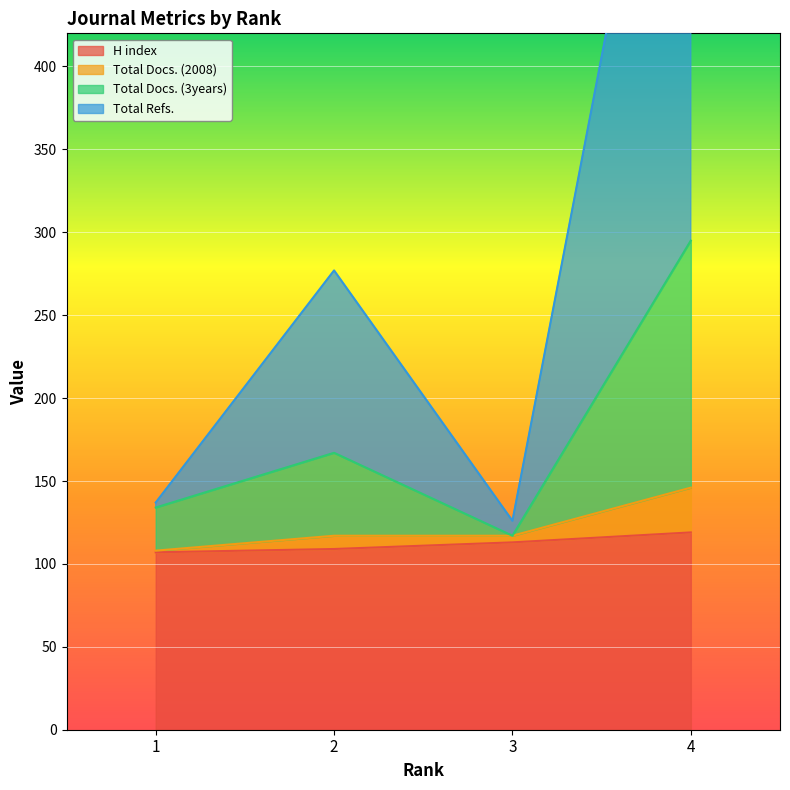

What is the difference between the second highest and second lowest values in the H index series?

4